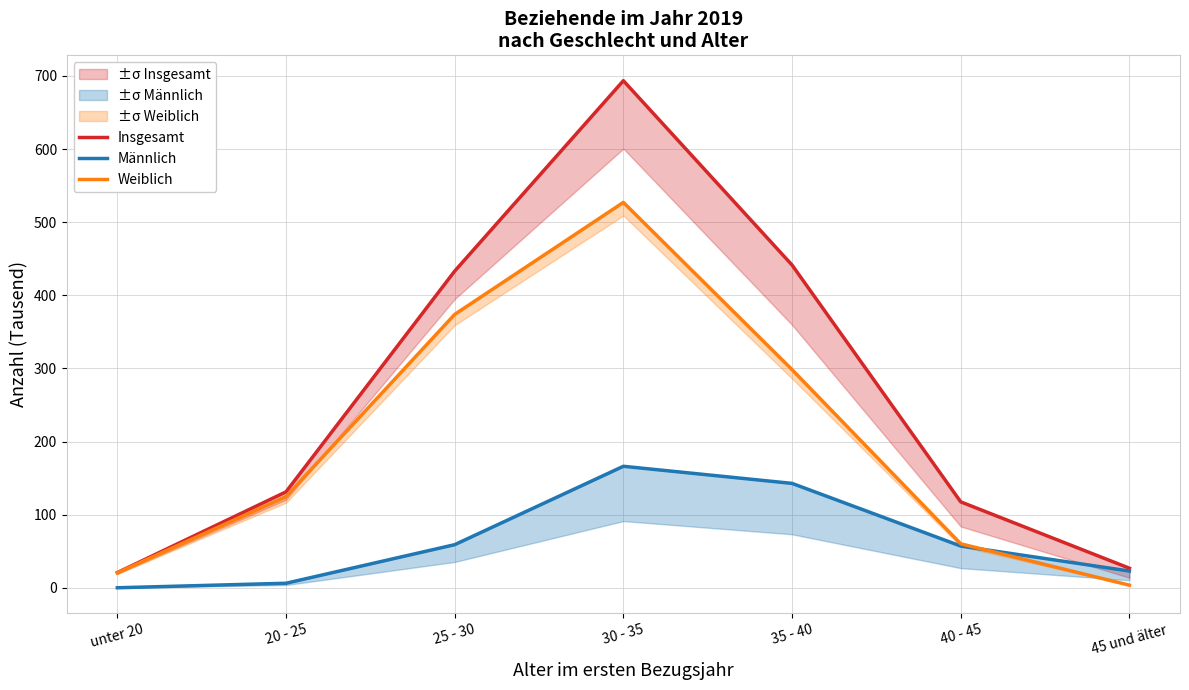

Count the number of categories in the chart.

7